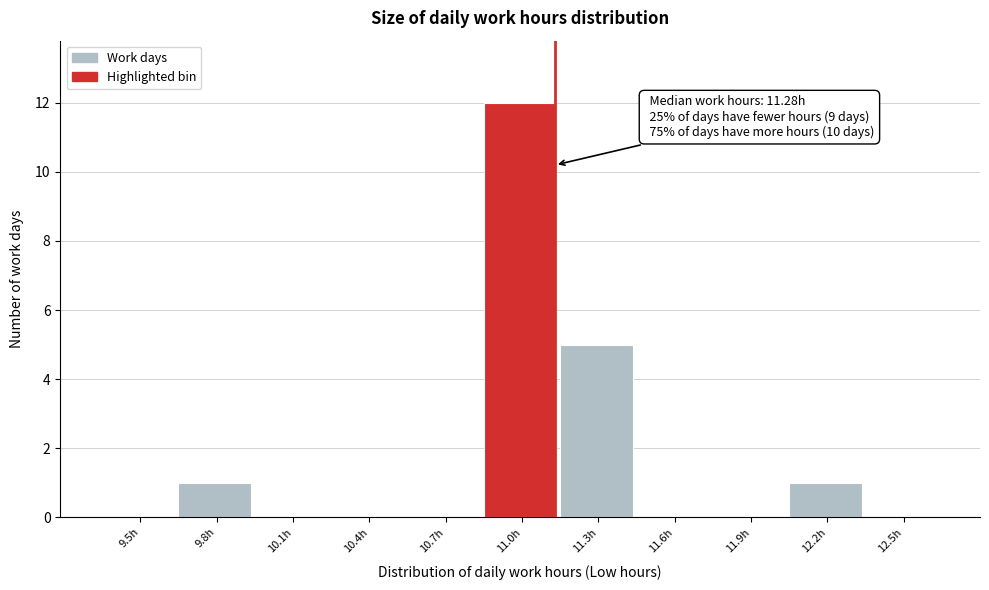

Reading left to right, what are all the values shown in this chart?

9.5h=0	9.8h=1	10.1h=0	10.4h=0	10.7h=0	11.0h=12	11.3h=5	11.6h=0	11.9h=0	12.2h=1	12.5h=0